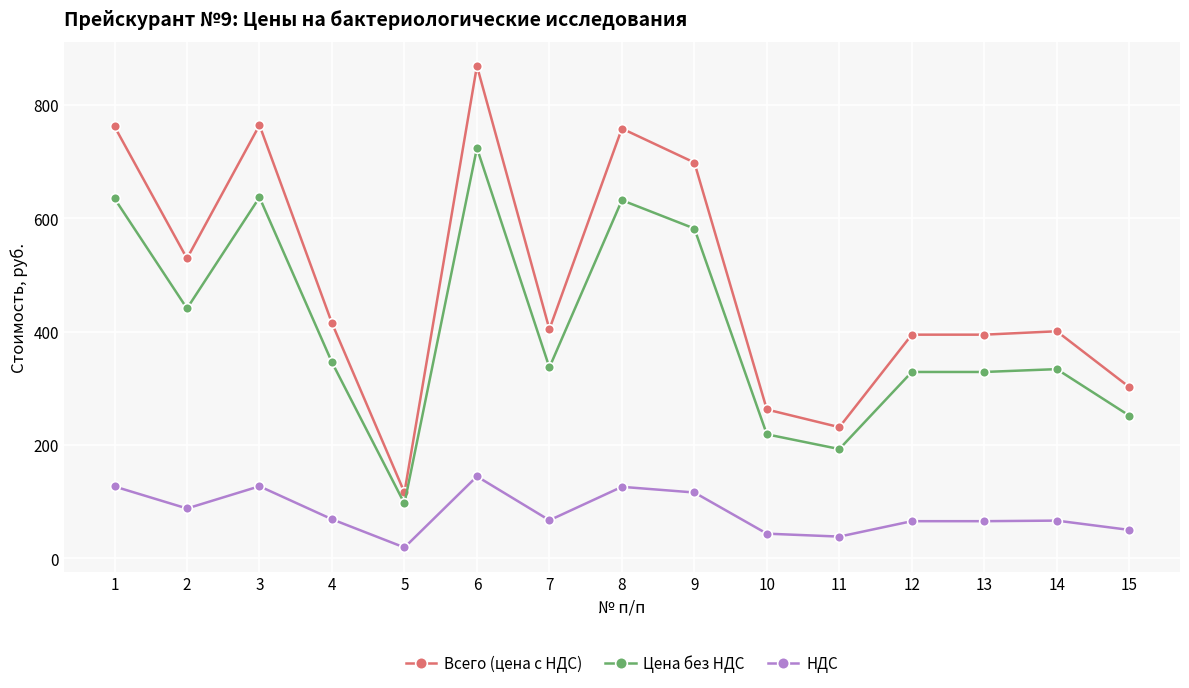

Rank the series by their maximum value, from lowest to highest.

НДС, Цена без НДС, Всего (цена с НДС)